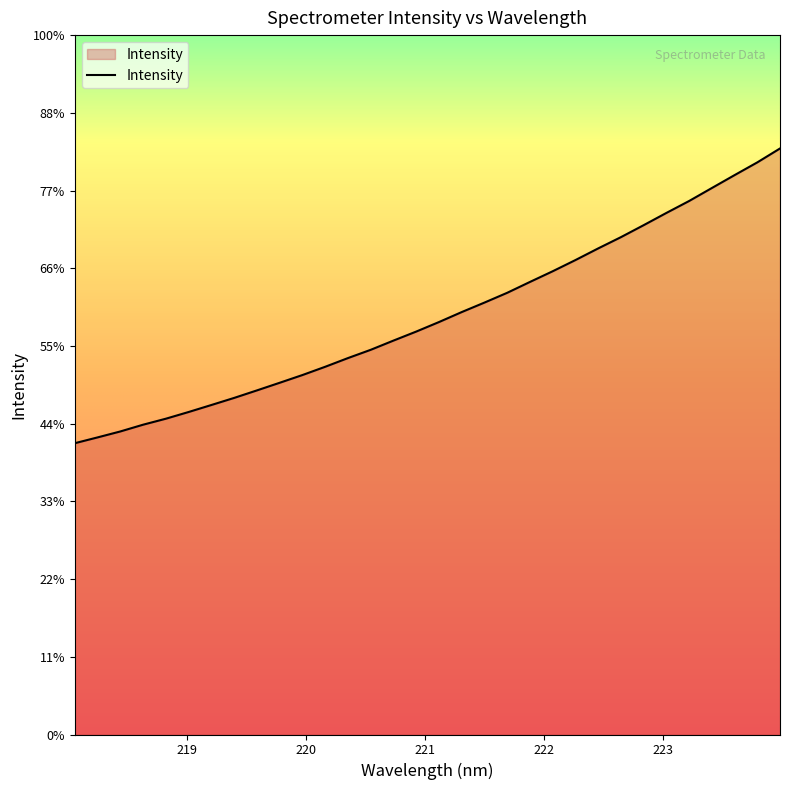

Does the chart display data point markers on the line(s)?

No